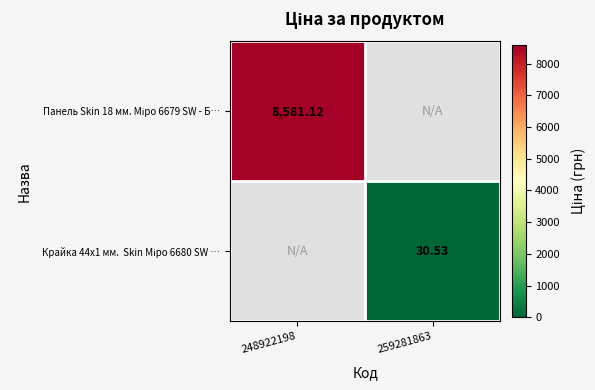

How many values in the Крайка 44x1 мм. Skin Міро 6680 SW … series exceed 30?

1